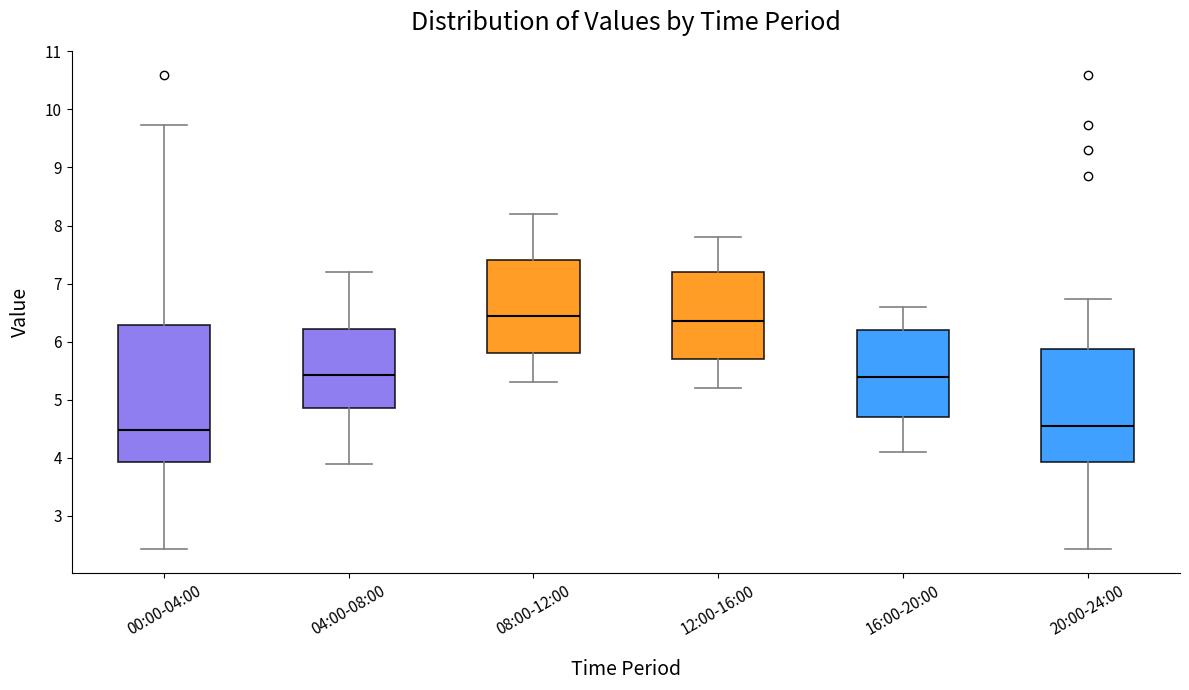

Which box's median line is the highest?

08:00-12:00